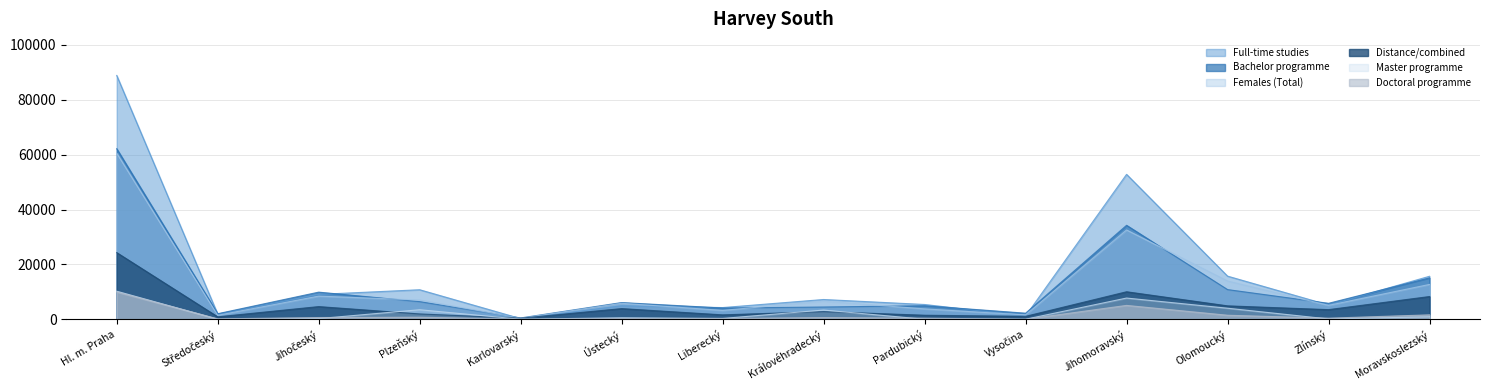

Reading right to left, what are all the values shown in this chart?

Females (Total): 12687	5060	13936	32544	1577	3770	6591	3213	5812	379	6996	8431	1439	60509
Full-time studies: 15660	5188	15713	52814	1173	5373	7192	4249	4904	220	10751	9053	1862	88868
Bachelor programme: 15068	5804	10801	34241	2197	4921	4450	4083	6077	467	6414	9873	2005	62161
Master programme: 894	100	4014	7721	0	0	3345	287	535	0	3462	230	0	10216
Distance/combined: 8274	3497	4877	10014	1054	1458	2778	1594	3874	378	1926	4607	873	24282
Doctoral programme: 1597	382	1455	5040	0	390	596	272	254	0	741	616	134	9937